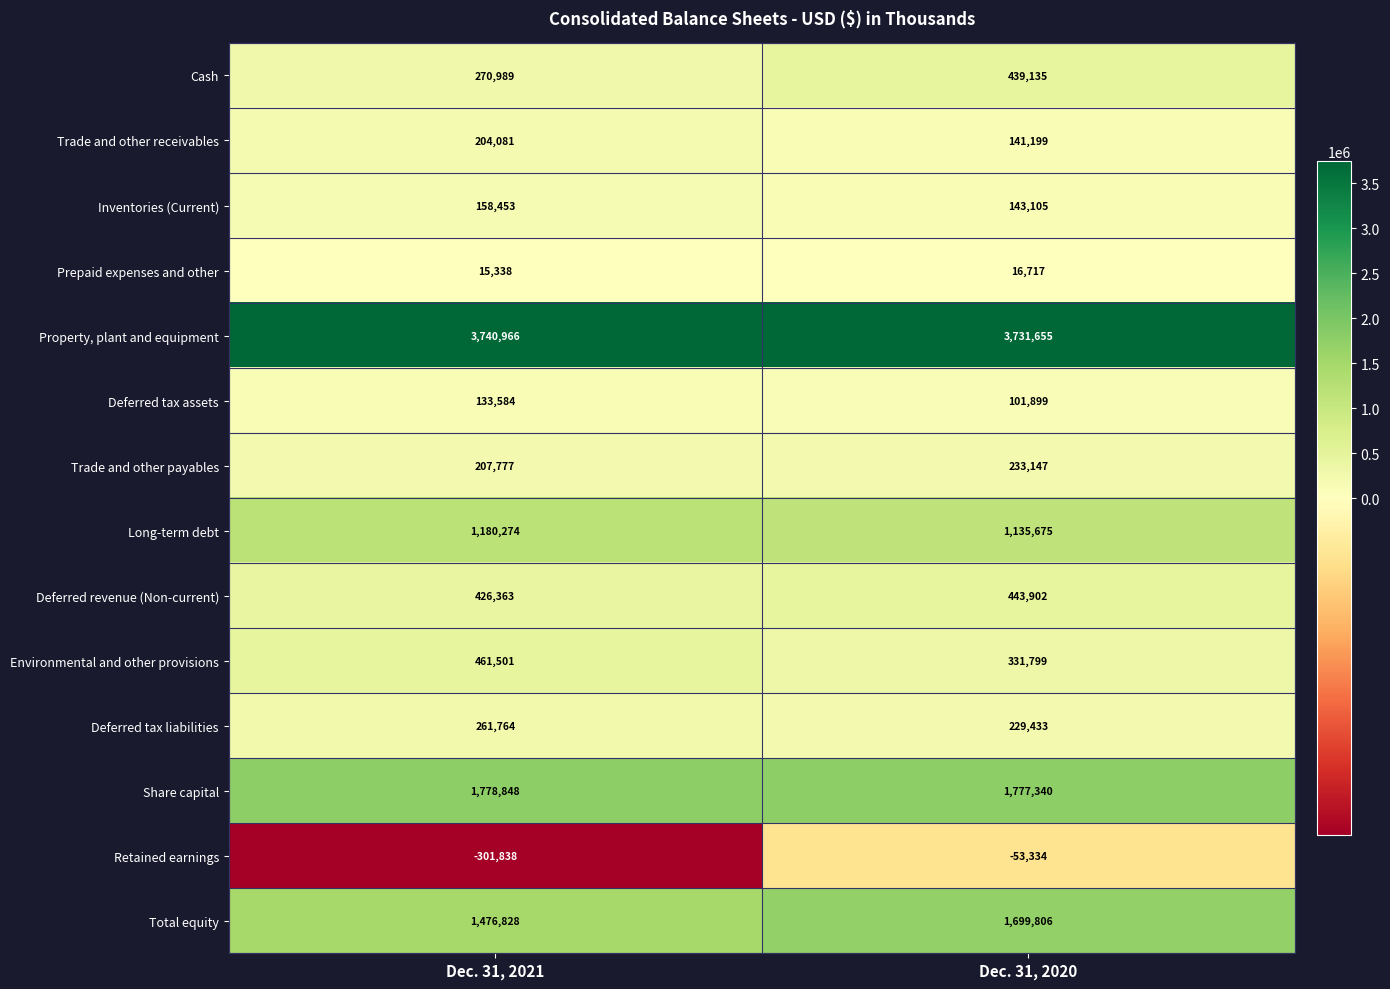

What is the difference between the Trade and other payables values at Dec. 31, 2020 and Dec. 31, 2021?

25370